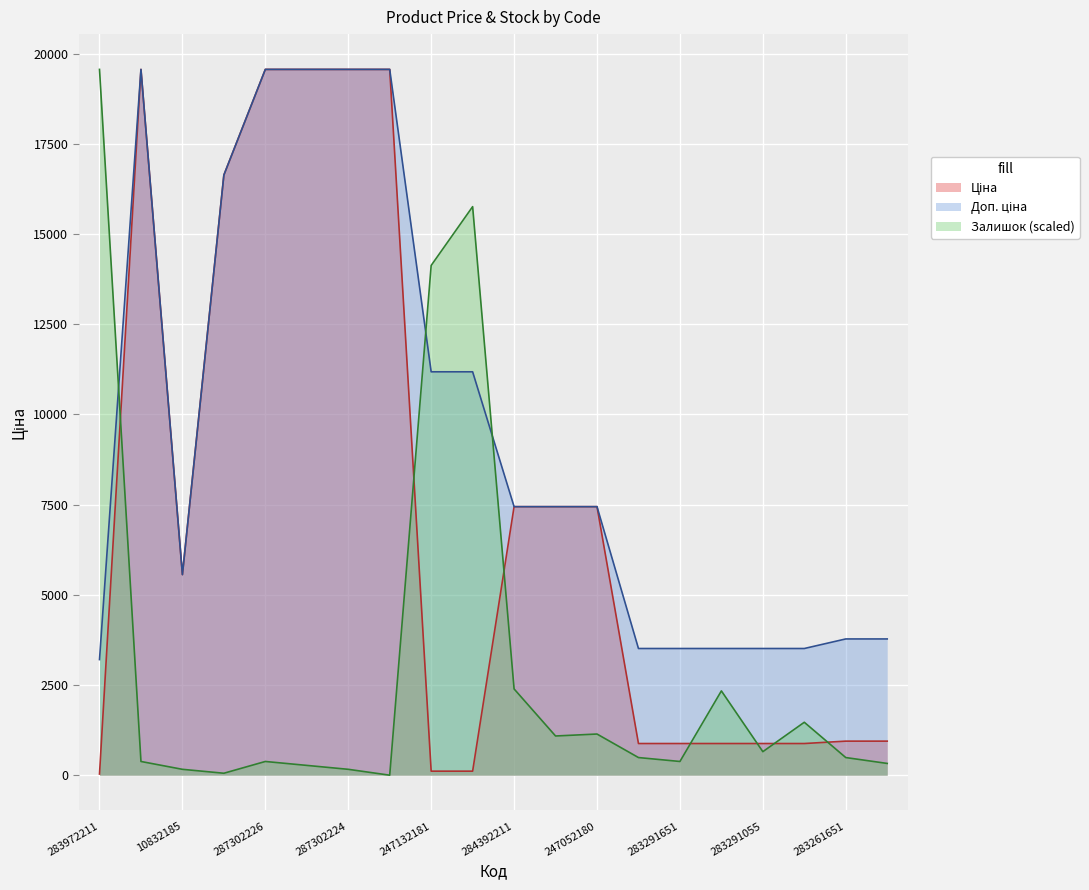

What is the maximum value for Ціна?

19564.9